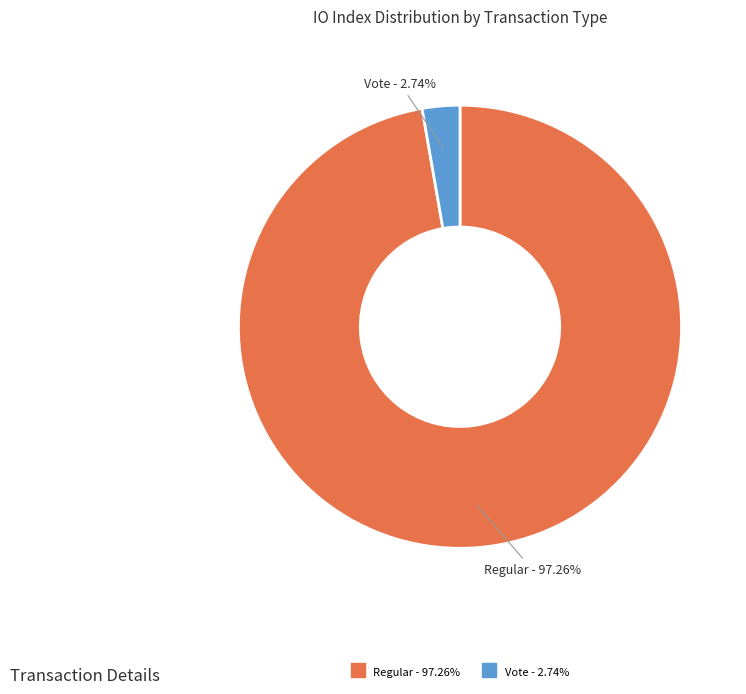

How many segments does this pie chart have?

2